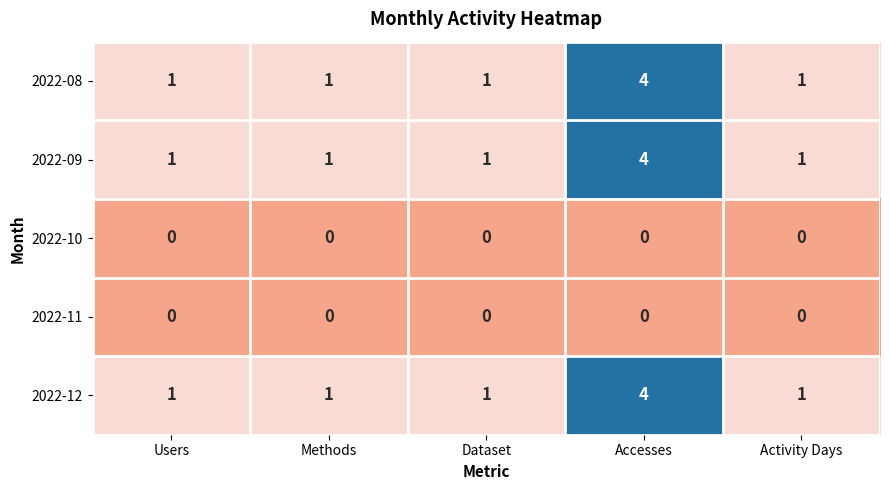

Count the number of data series in this chart.

5